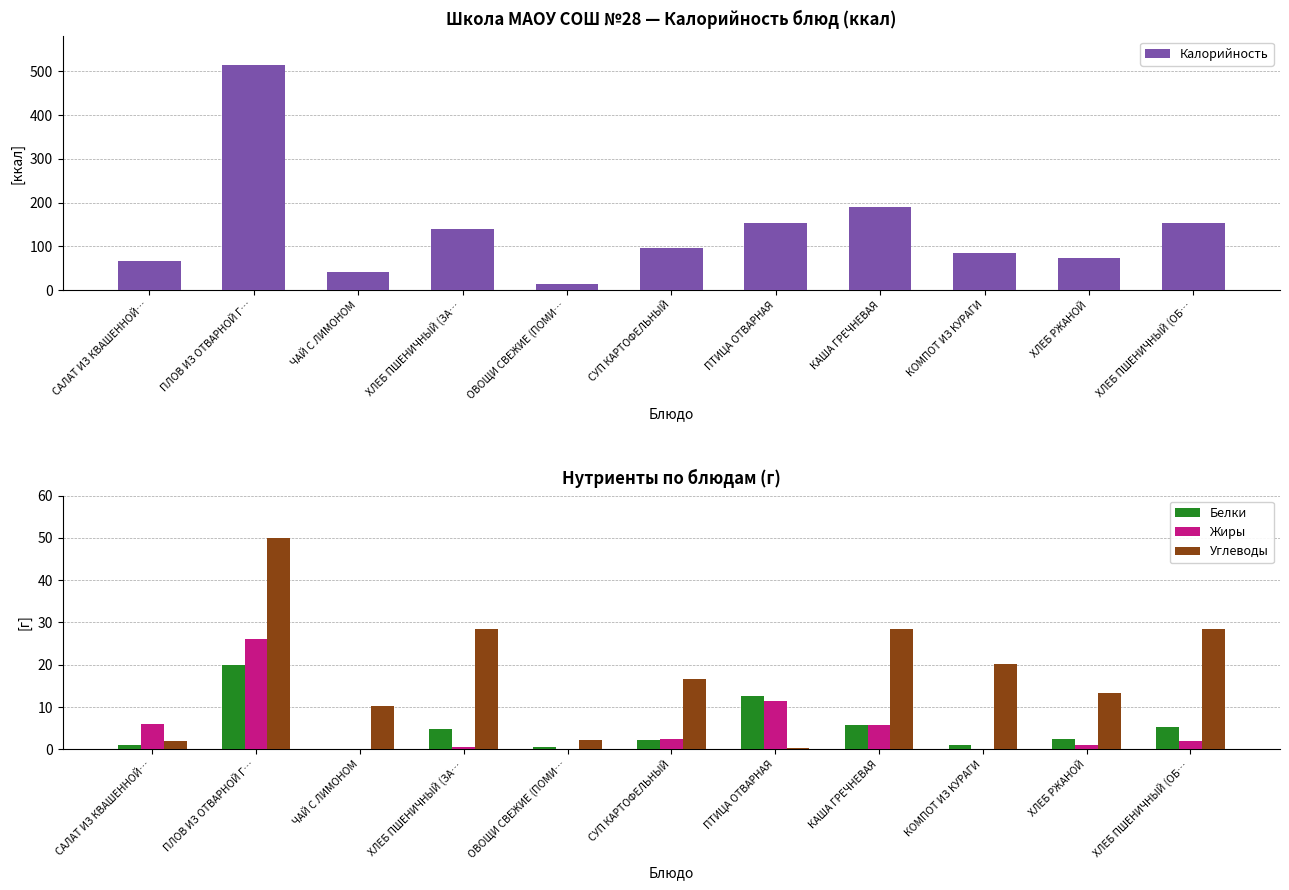

At which category is the sum across all series the highest?

ПЛОВ ИЗ ОТВАРНОЙ Г…